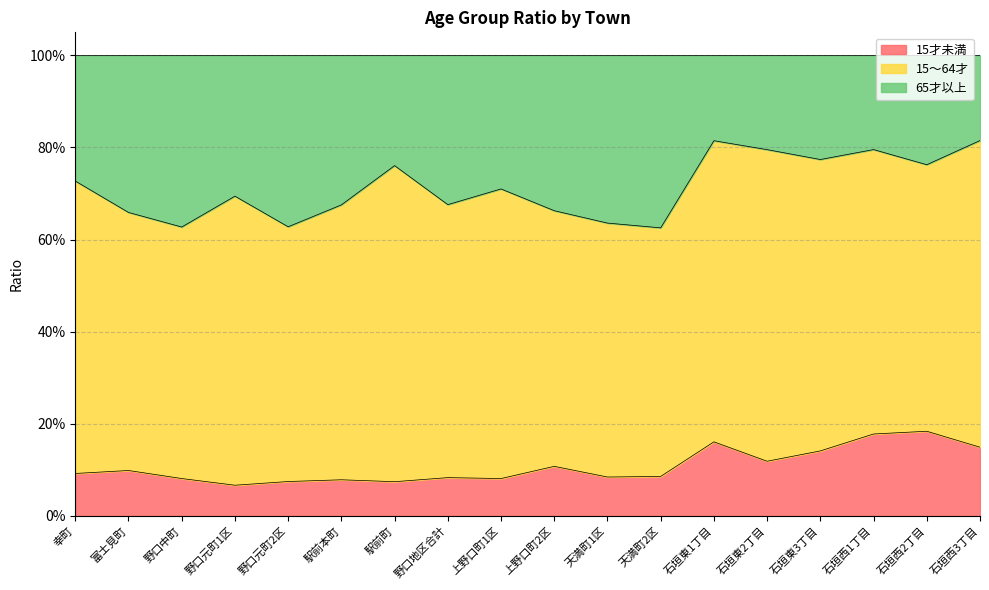

What is the difference between the maximum and second lowest values in the 65才以上 series?

0.2